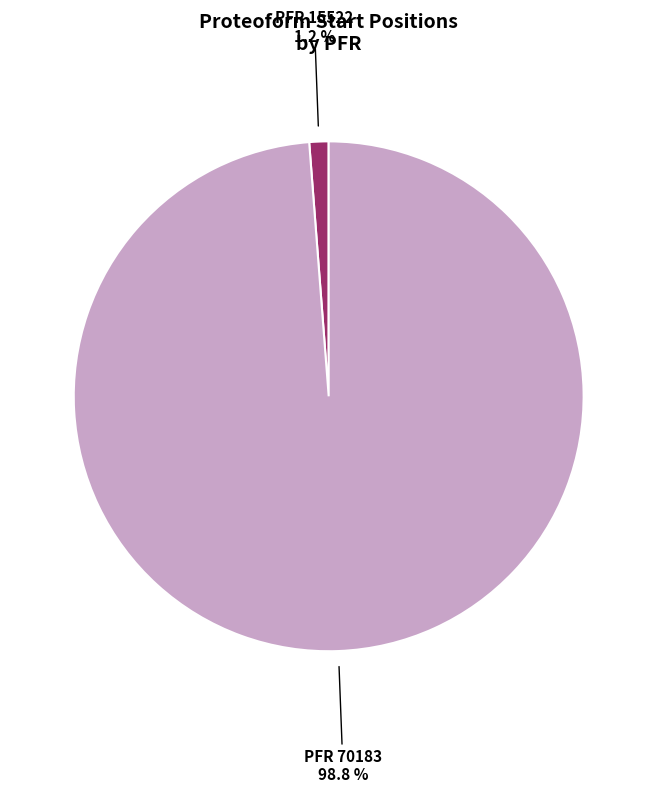

Does any single category account for the majority?

Yes